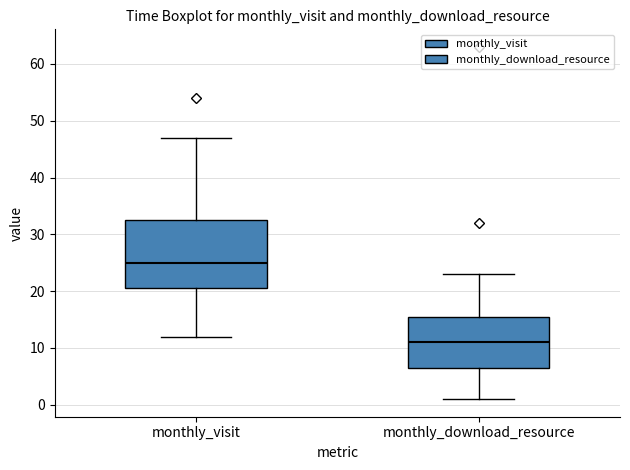

Where does the median line of the box for monthly_download_resource sit on the y-axis? The values are not printed on the chart, so give them approximately, as read against the axis.

11